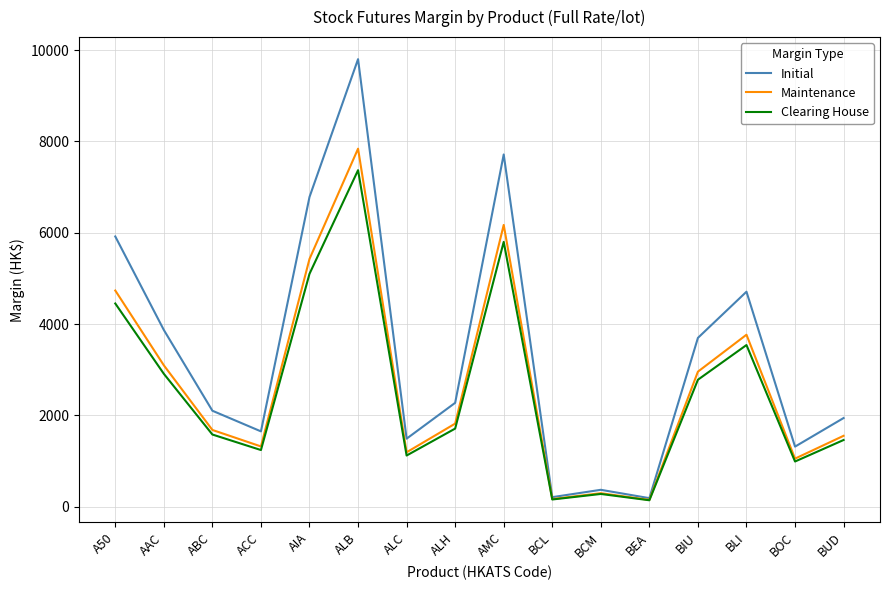

What are all the series names shown in the legend?

Initial, Maintenance, Clearing House